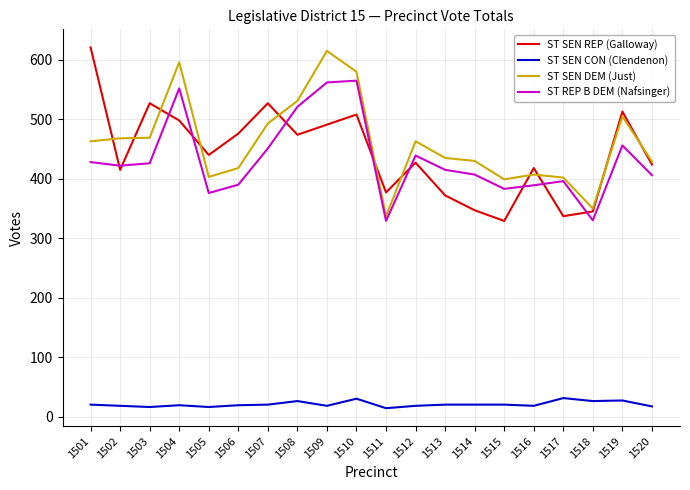

At 1501, list the series in order from smallest to largest.

ST SEN CON (Clendenon), ST REP B DEM (Nafsinger), ST SEN DEM (Just), ST SEN REP (Galloway)